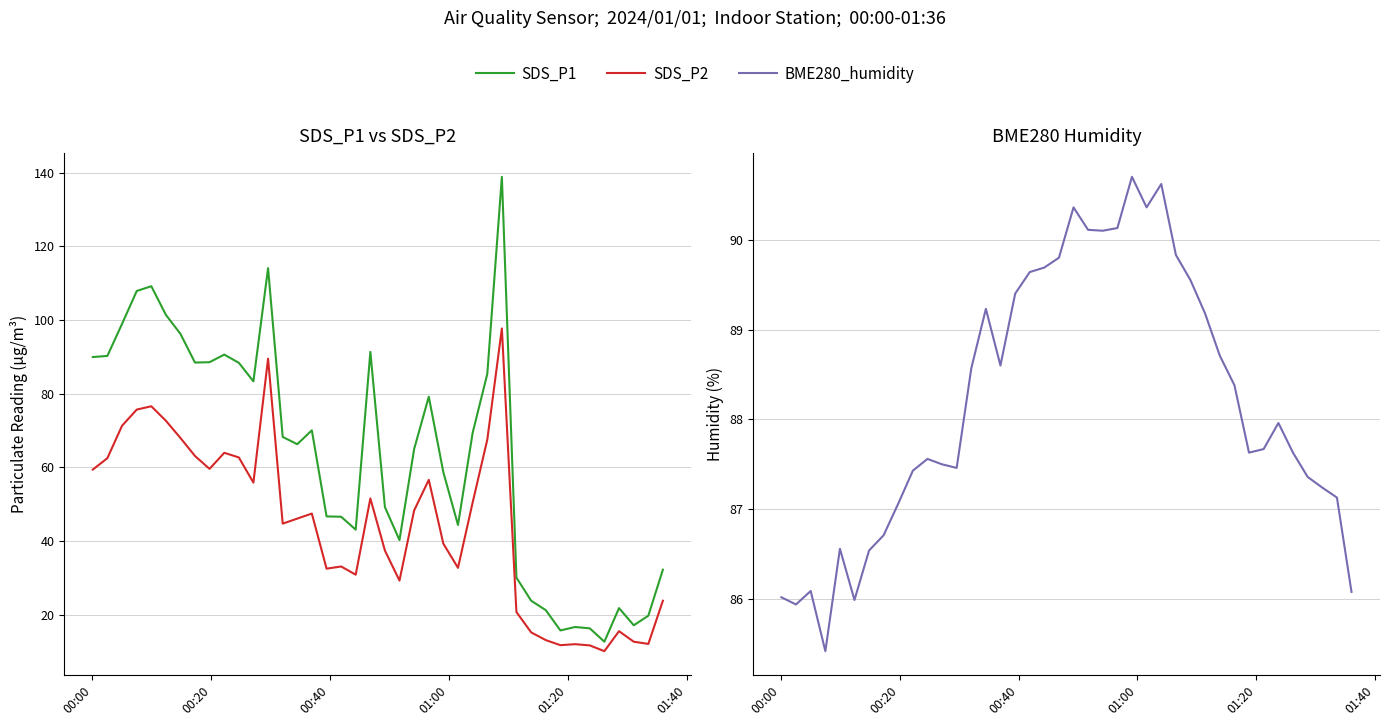

Where does the SDS_P2 series first go above 47?

00:00